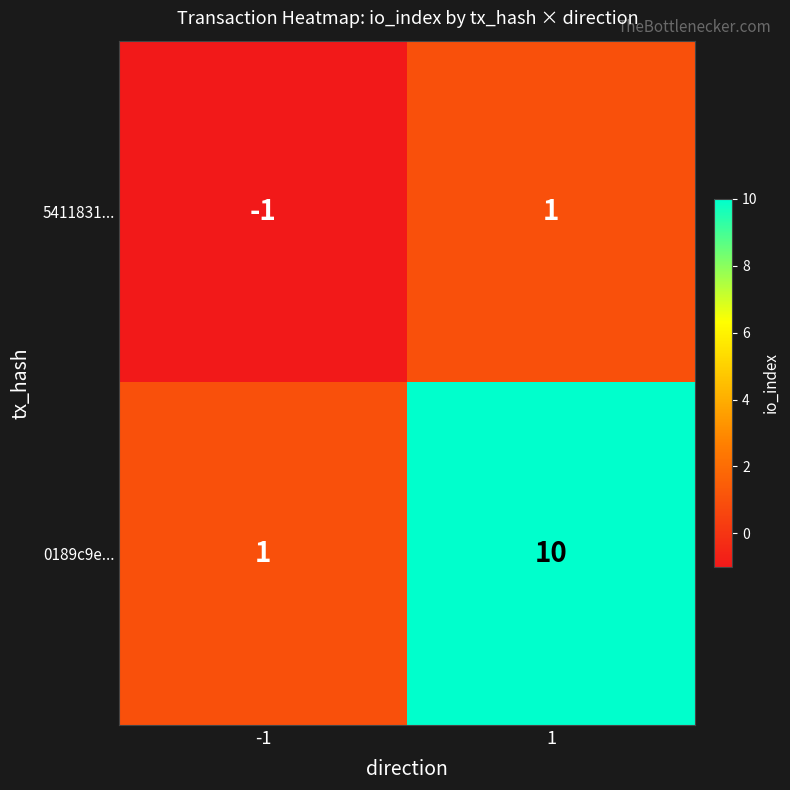

What is the total value across all series at 1?

11